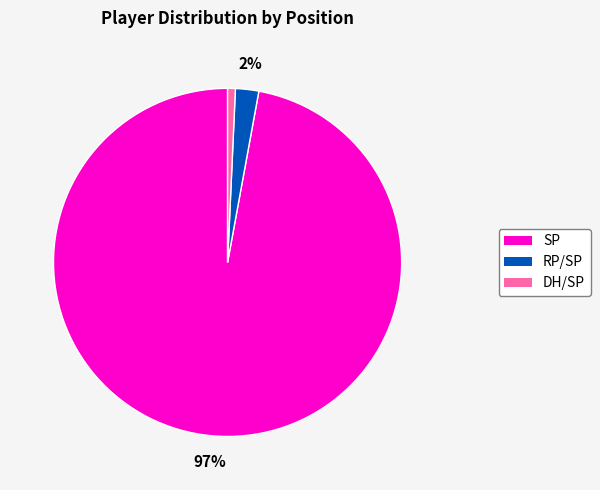

To the nearest percent, what is the difference between the RP/SP and SP slice percentages?

95%